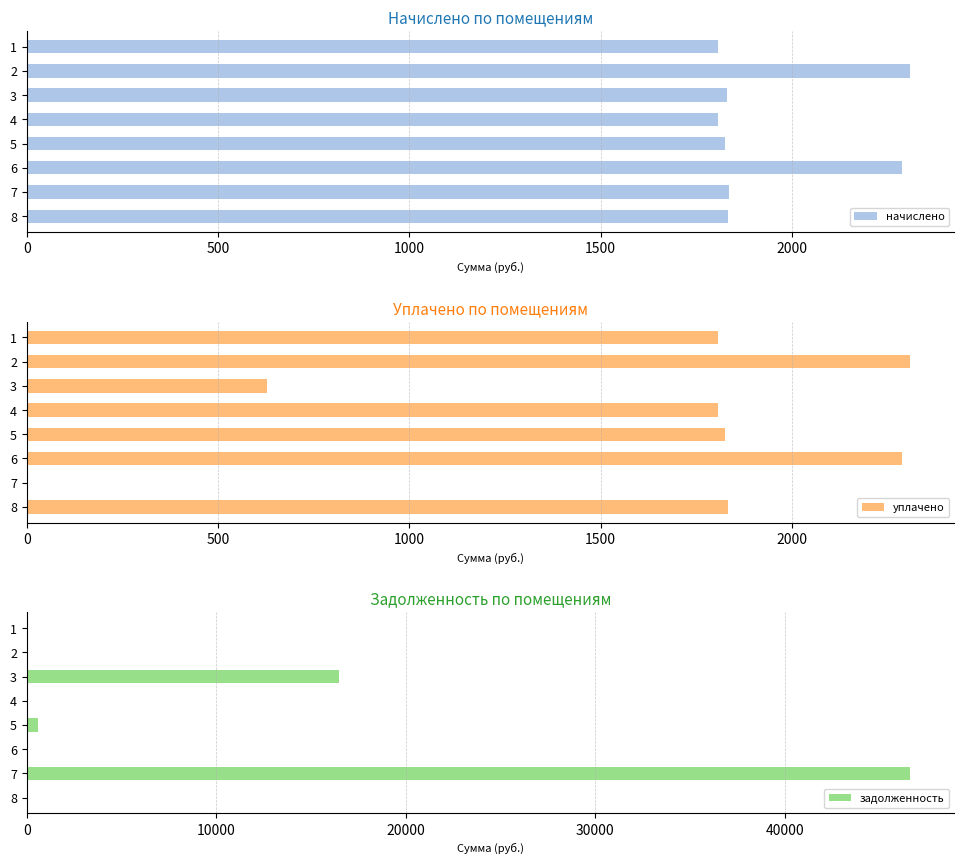

What is the sum of the начислено values at 2 and 5?

4135.3